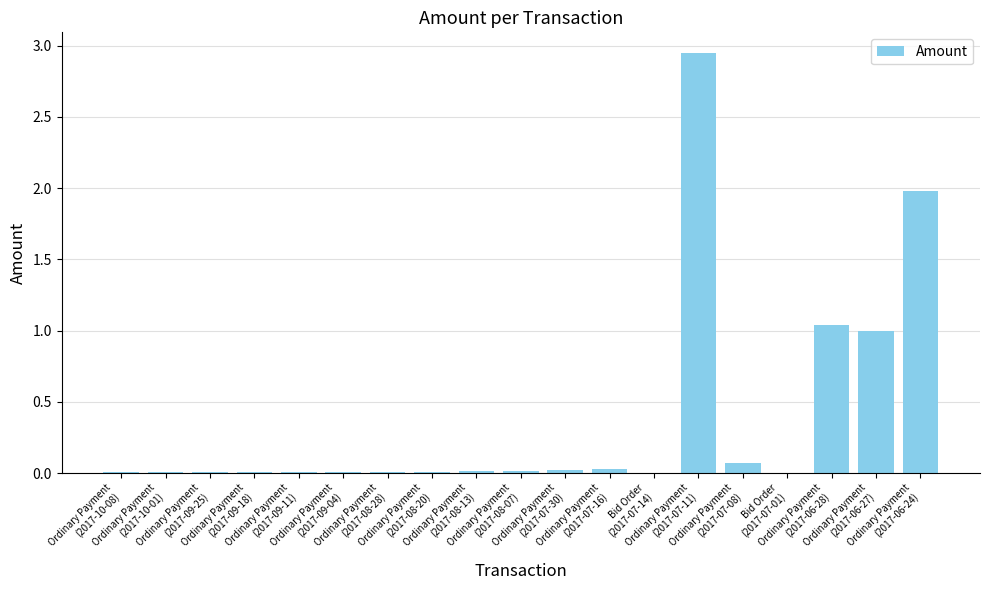

What is the sum of all values?

7.2